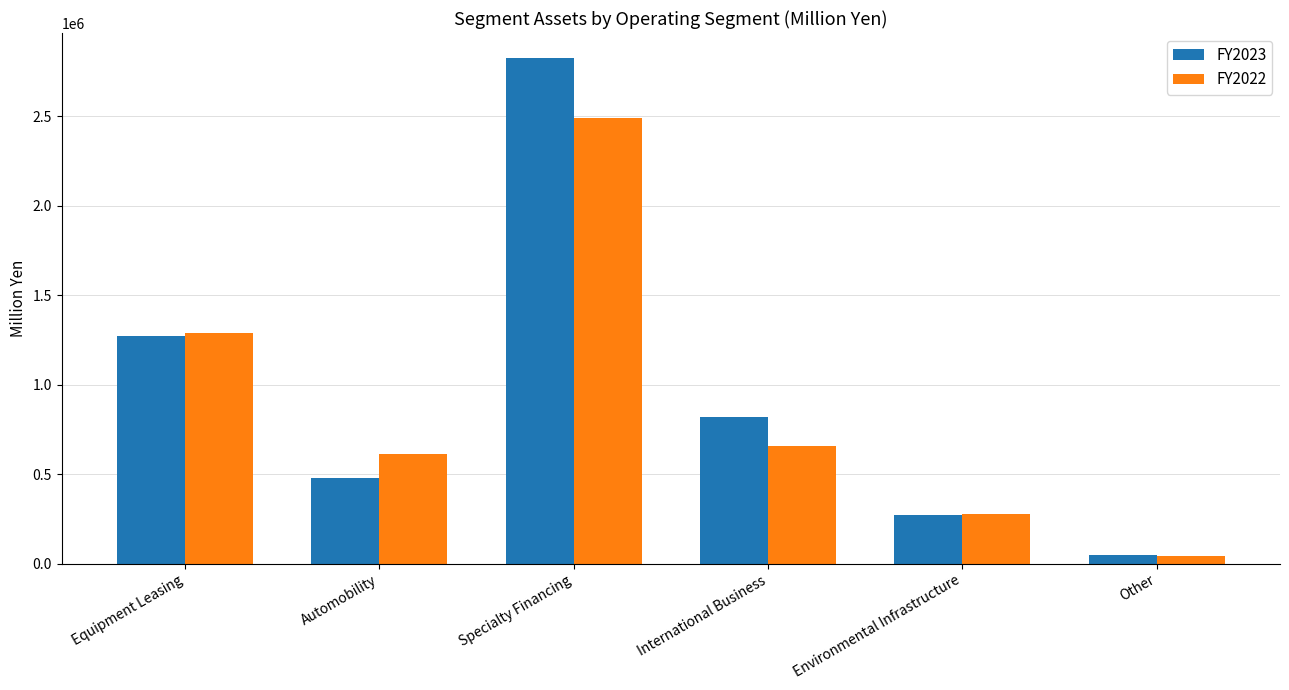

The FY2023 series shows 71281 at Environmental Infrastructure. True or false?

False